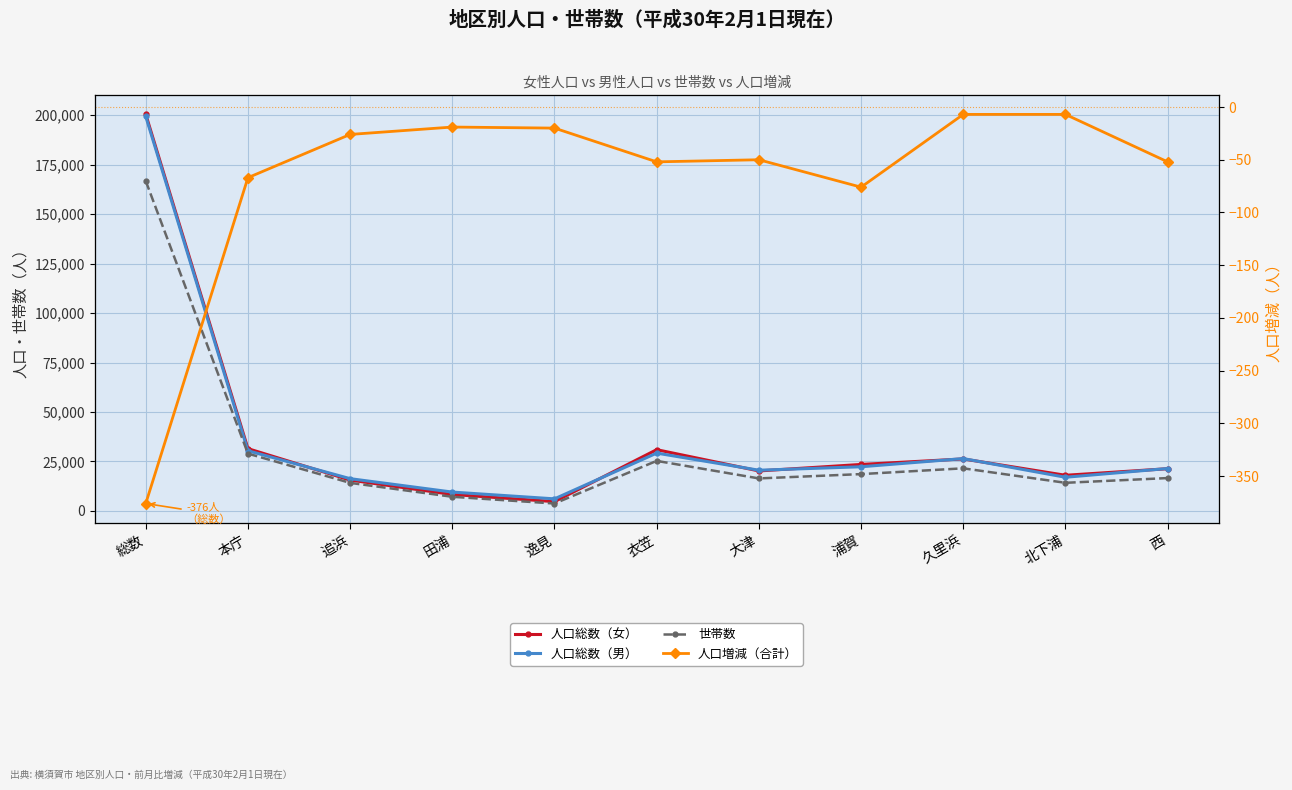

True or false: 人口増減（合計） and 人口総数（女） cross at least once.

False